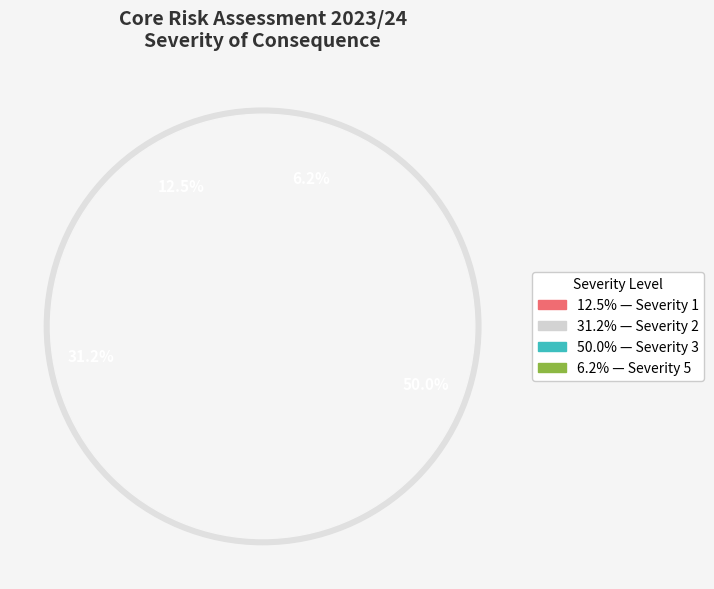

Is there any slice that represents more than half of the pie?

No